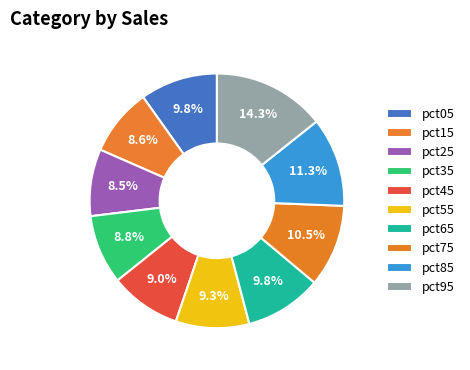

Is it true that pct95 is 20% of the pie?

False